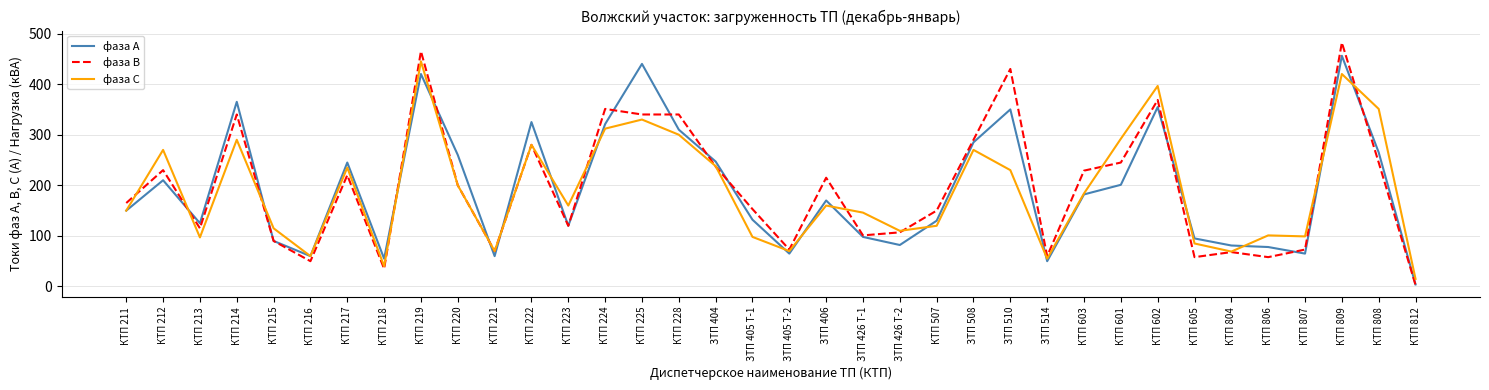

What is the maximum value for фаза В?

482.0